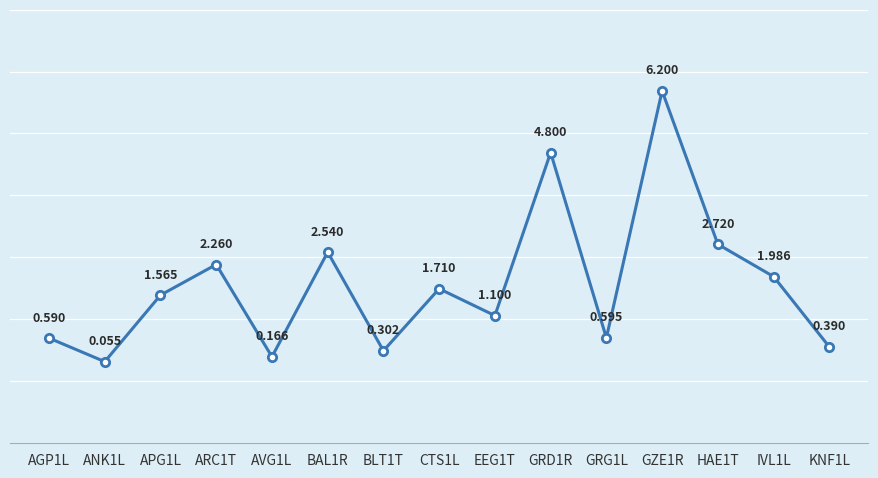

Reading left to right, what are all the values shown in this chart?

0.6	0.1	1.6	2.3	0.2	2.5	0.3	1.7	1.1	4.8	0.6	6.2	2.7	2.0	0.4